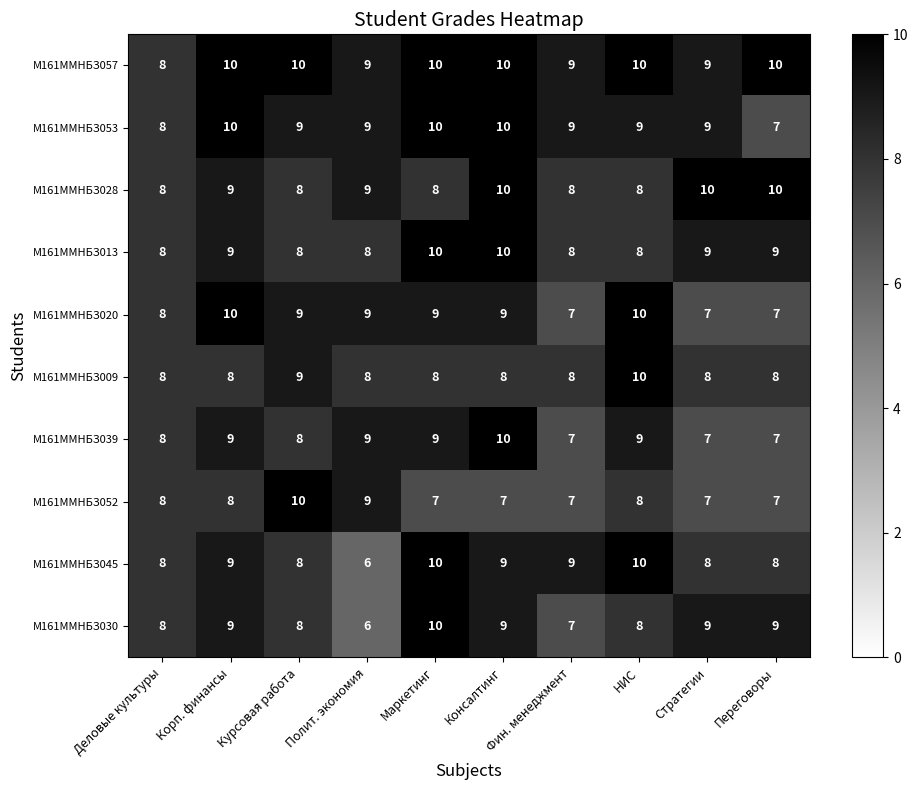

What is the sum of all М161ММНБЗ045 values?

85